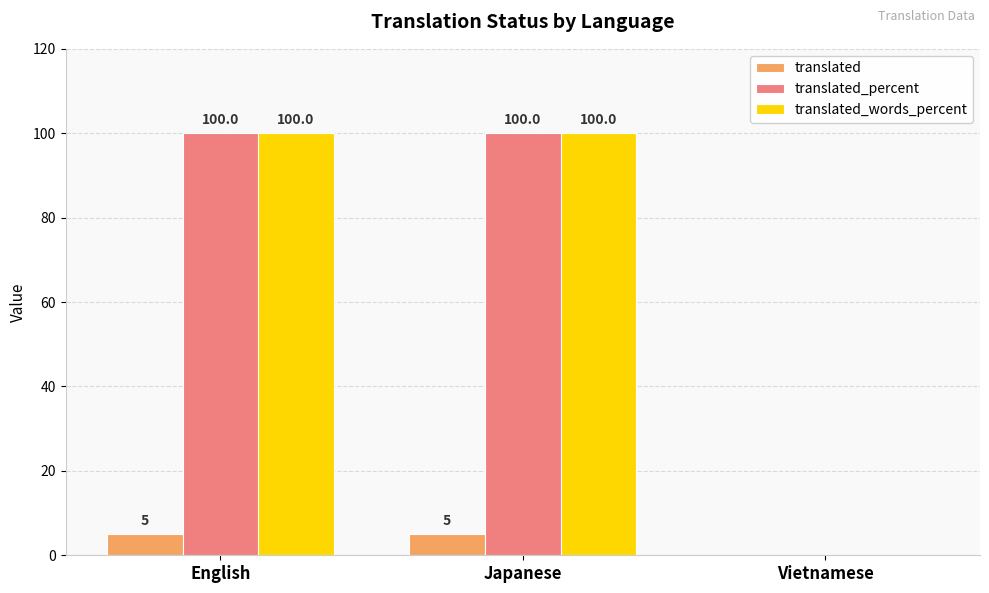

Reading right to left, transcribe all the data shown in this chart.

translated: 0	5	5
translated_percent: 0	100	100
translated_words_percent: 0	100	100